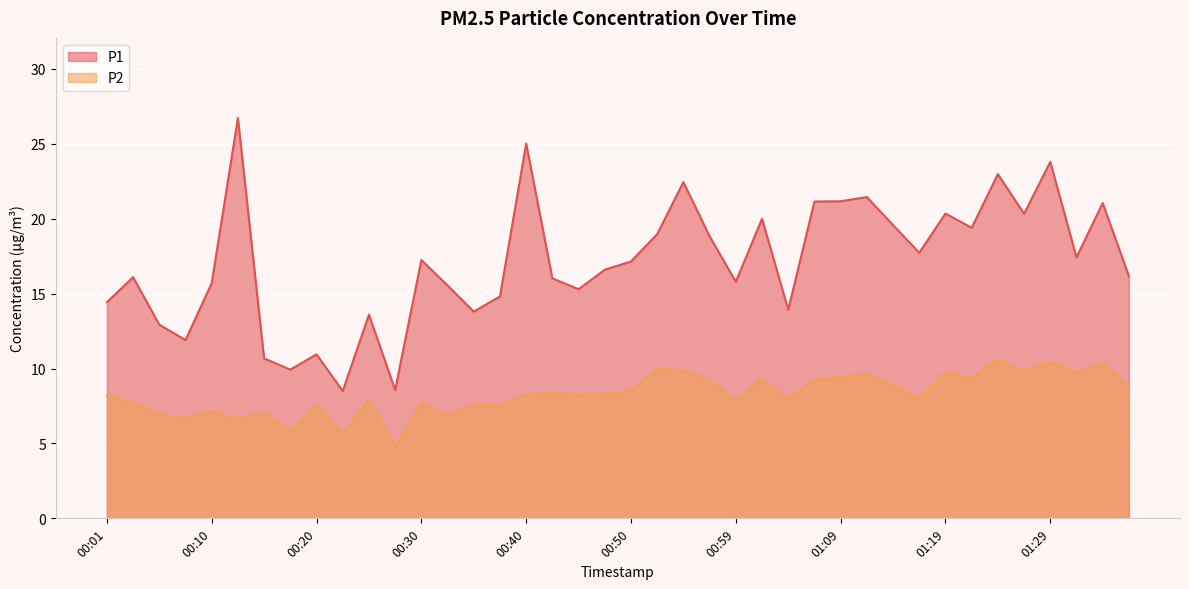

What position from the left is 00:45?

19